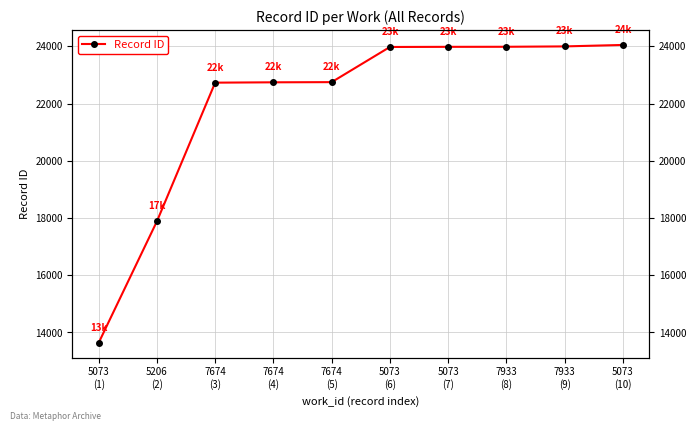

Rank the categories by value from highest to lowest.

5073
(10), 7933
(9), 7933
(8), 5073
(7), 5073
(6), 7674
(5), 7674
(4), 7674
(3), 5206
(2), 5073
(1)